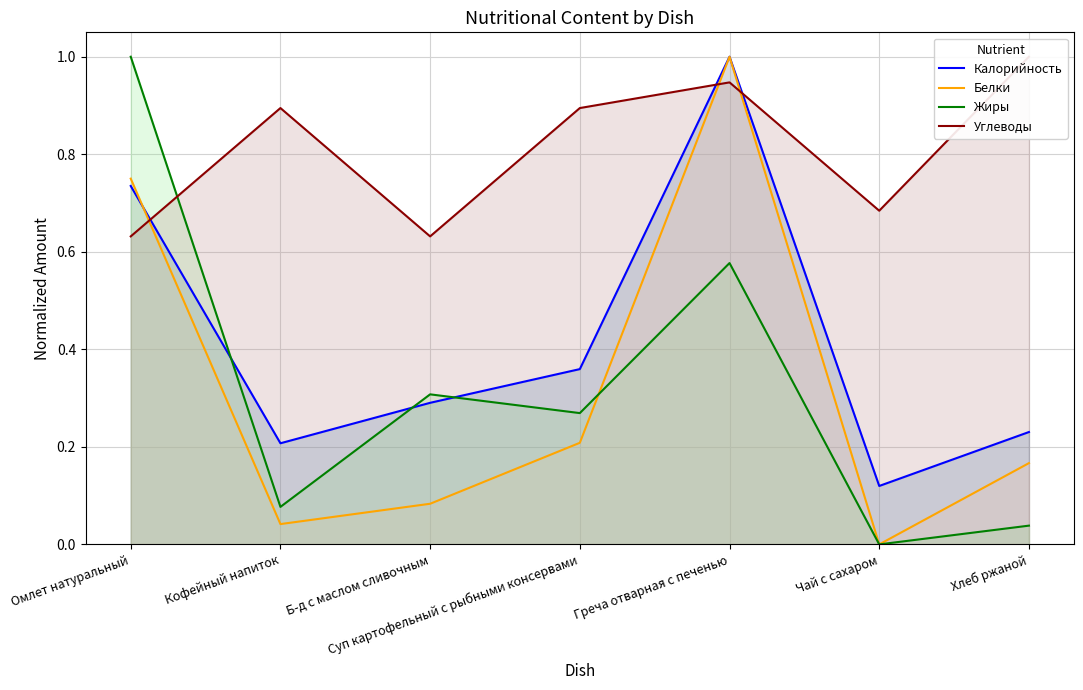

What is the sum of all Калорийность values?

2.9